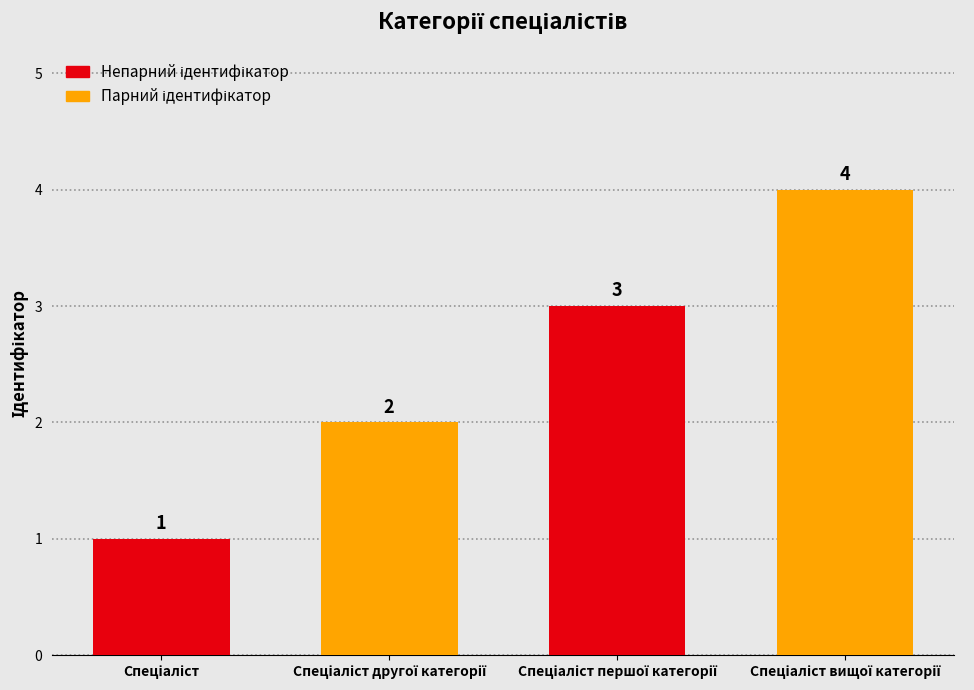

At which label is the value closest to 2?

Спеціаліст другої категорії